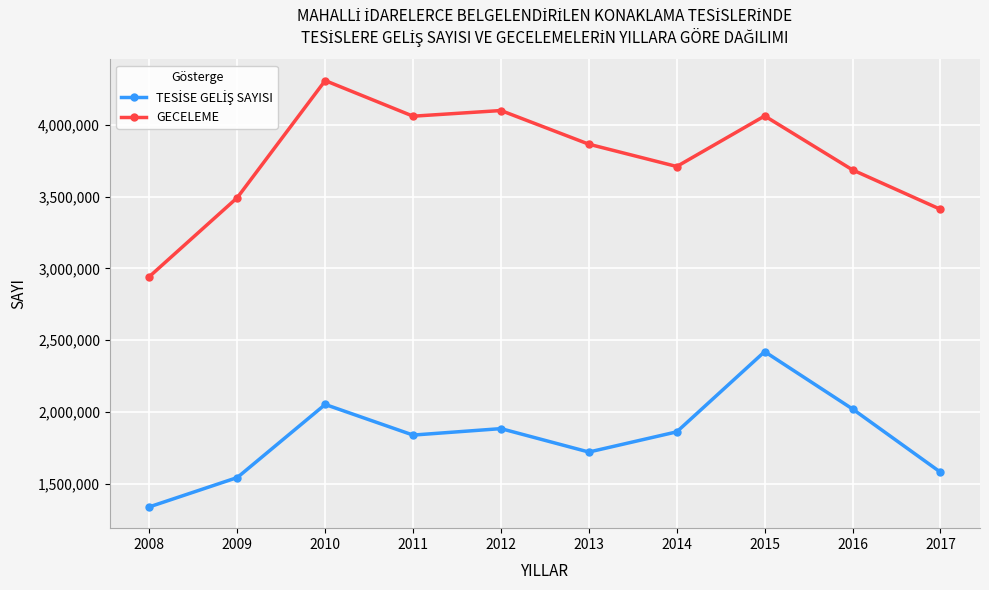

What is the difference between the GECELEME values at 2012 and 2017?

688860